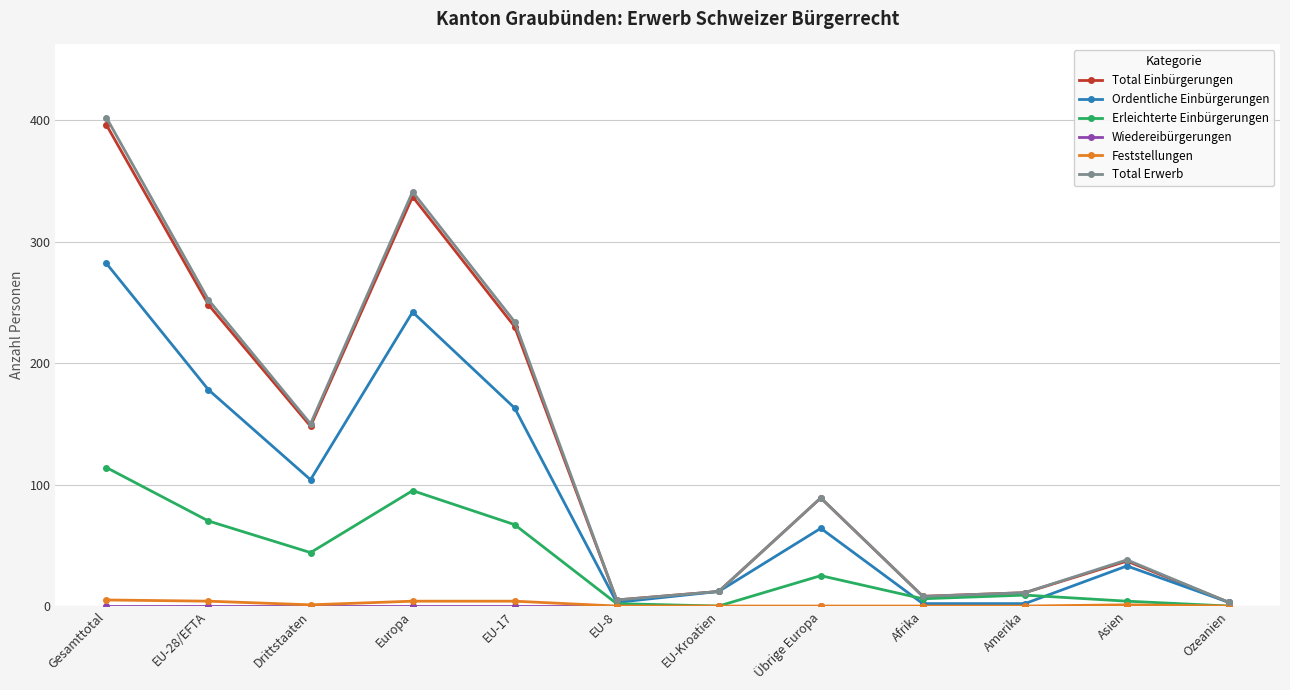

Which series changed the most between Drittstaaten and Asien?

Total Erwerb